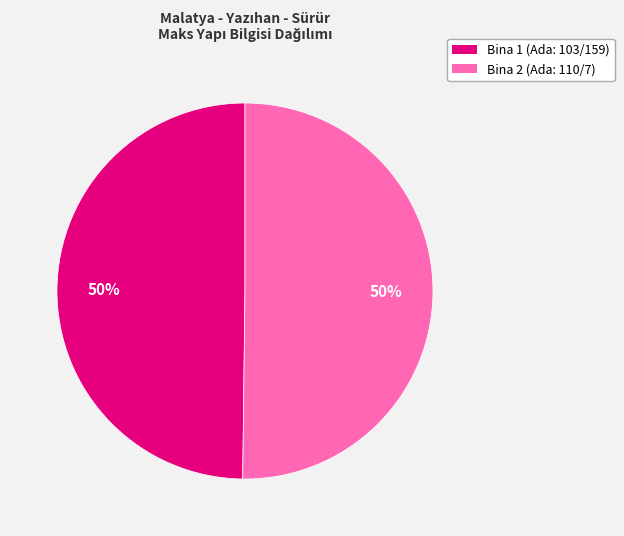

How many slices are in this pie chart?

2